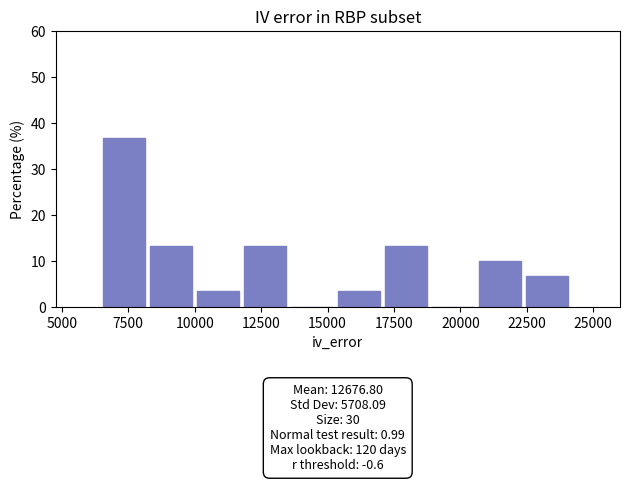

Read against the x-axis, roughly where is the centre of the tallest bar?

7500